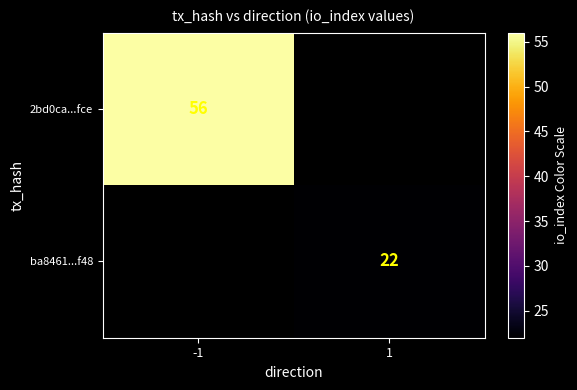

Is it true that 2bd0ca...fce equals 98 at -1?

False